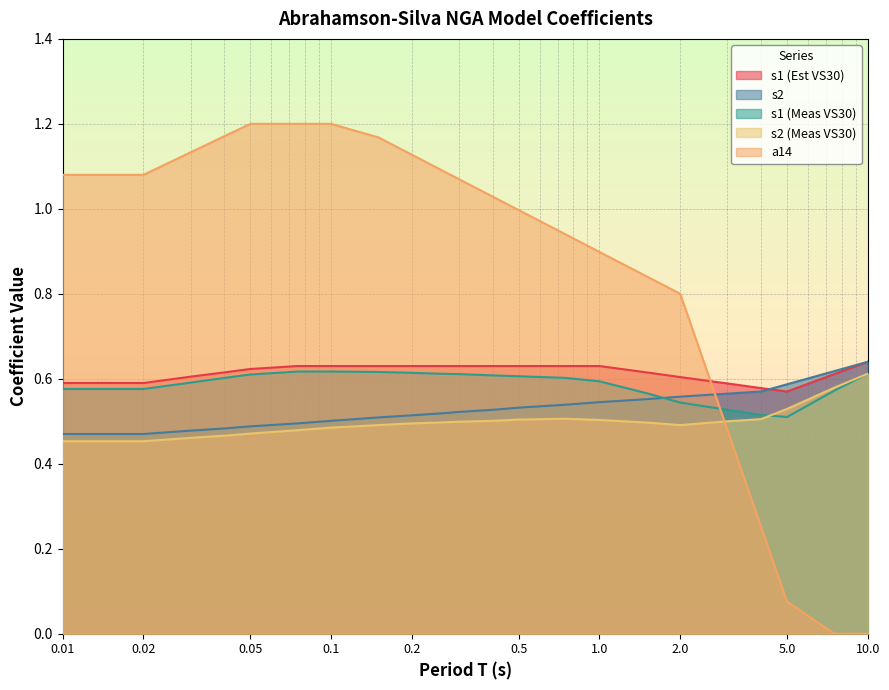

How many values in the a14 series are below 1?

10